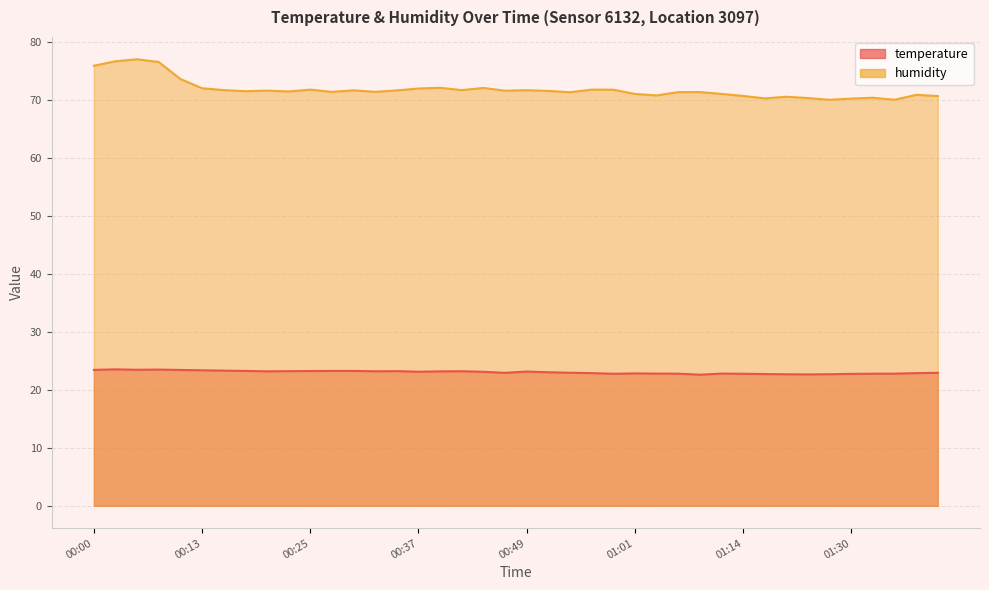

Rank the series by their maximum value, from highest to lowest.

humidity, temperature